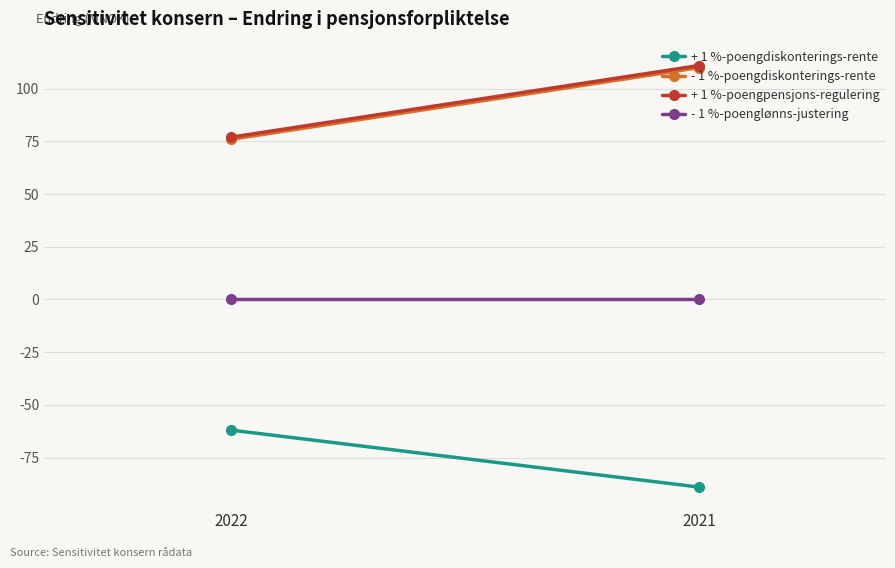

Which series has the largest total across all categories?

+ 1 %-poengpensjons-regulering